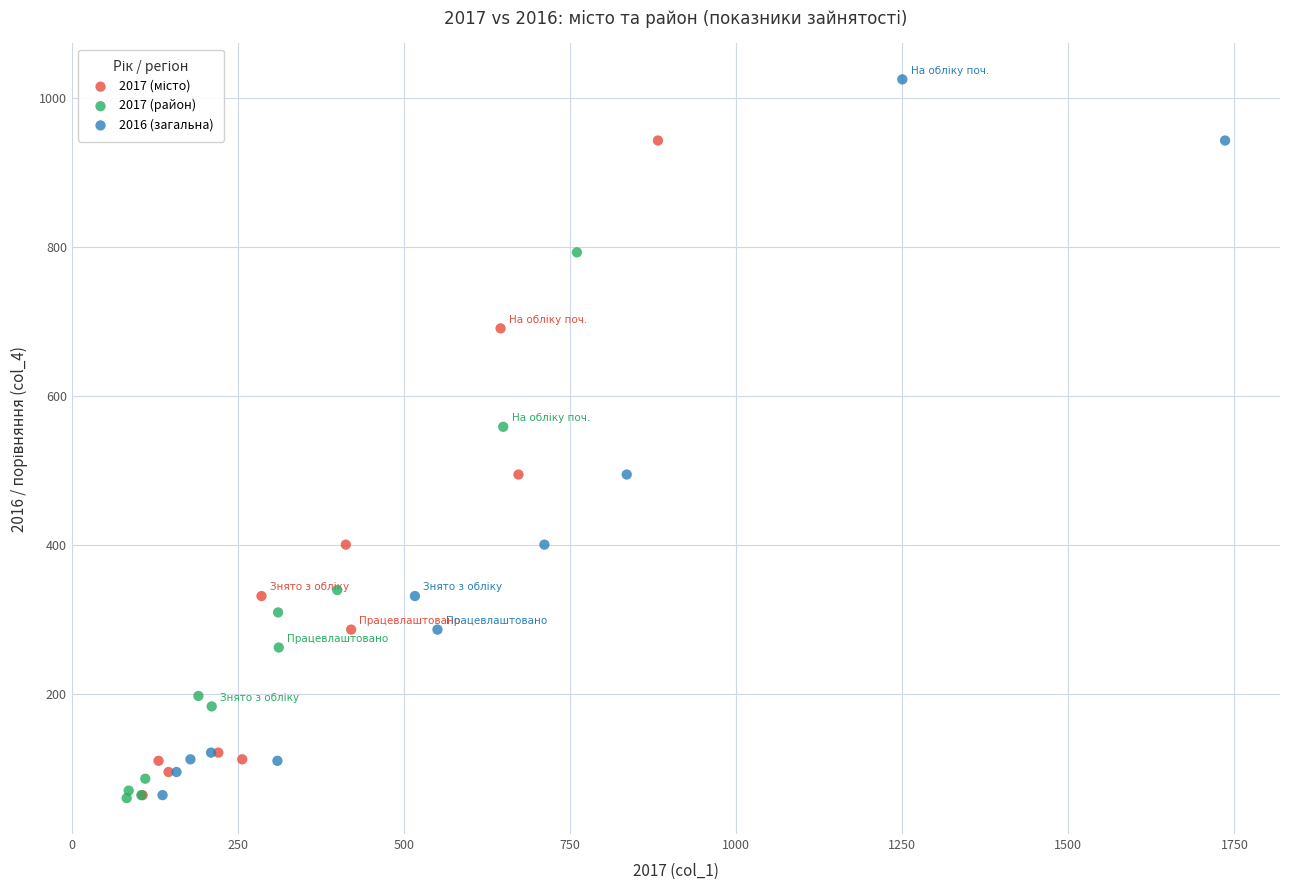

Which series contains the highest Y value?

2016 (загальна)